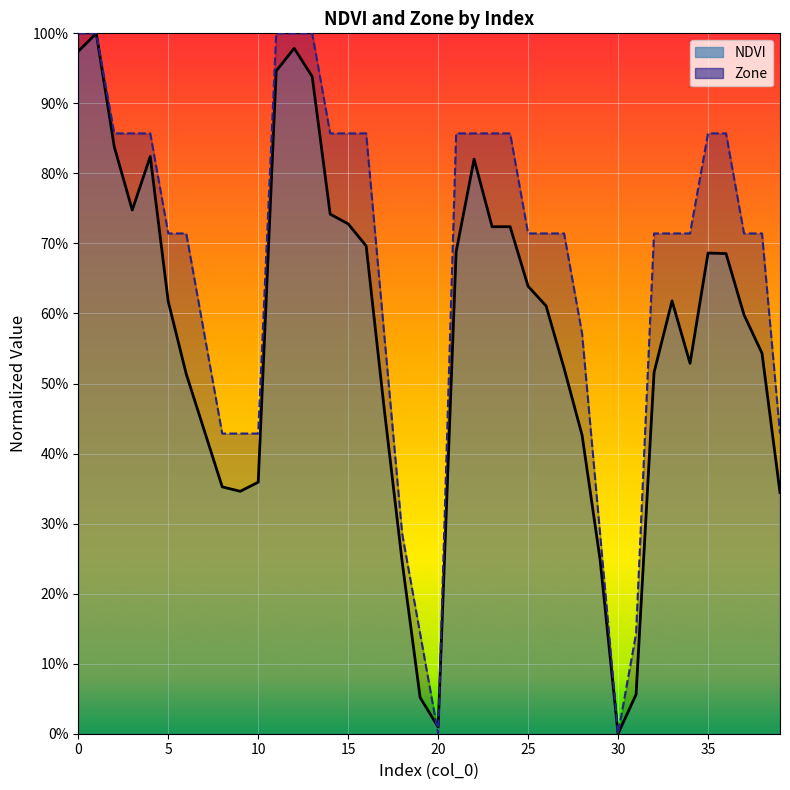

Is the value of Zone line at 13 greater than the value of NDVI line at 23?

Yes